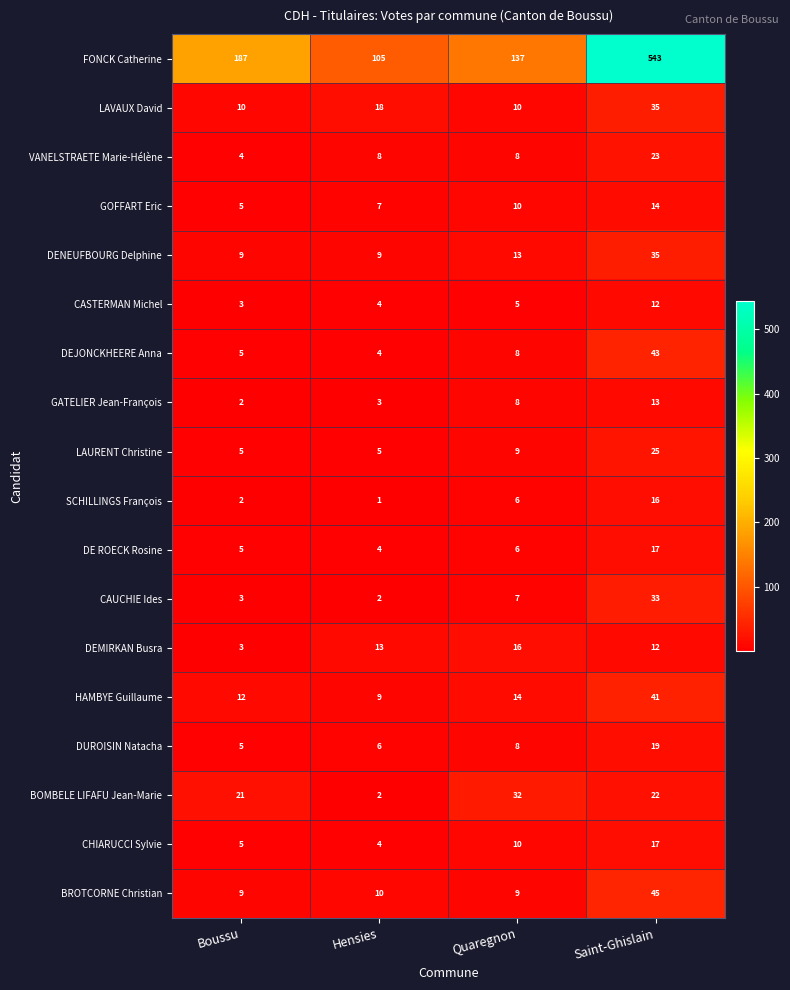

What is the sum of the FONCK Catherine values at Boussu and Hensies?

292